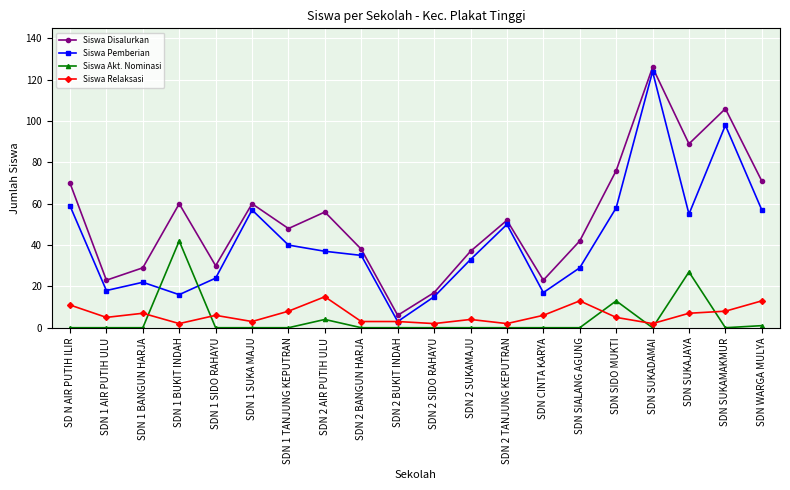

True or false: Siswa Disalurkan and Siswa Relaksasi cross at least once.

False